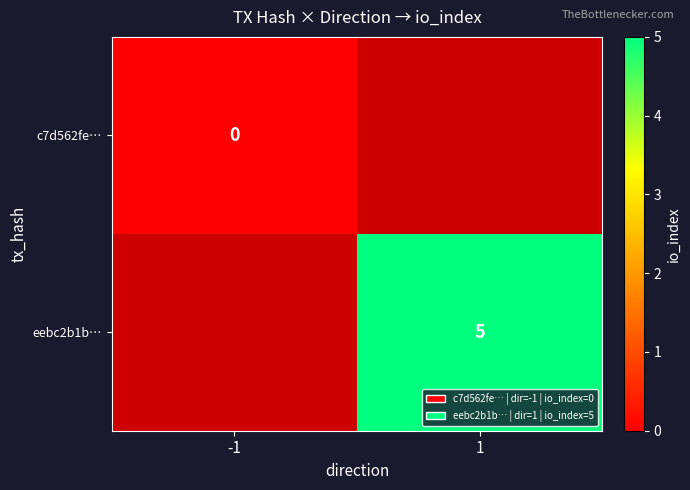

True or false: eebc2b1b… has a value of 5 at 1.

True